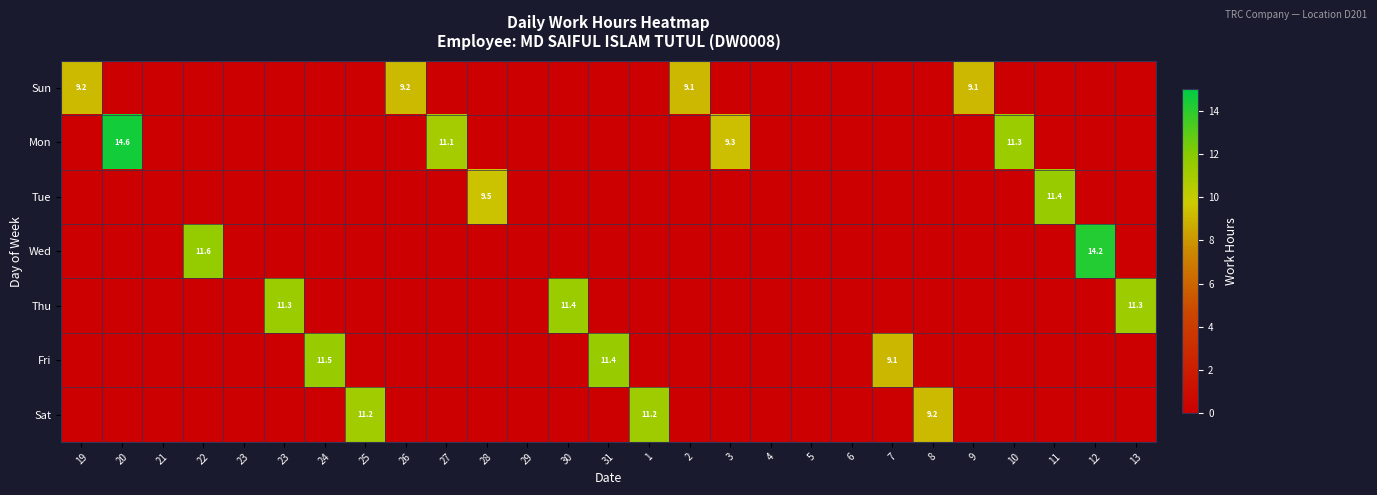

List the labels in order of Wed value, smallest first.

19, 20, 21, 23, 23, 24, 25, 26, 27, 28, 29, 30, 31, 1, 2, 3, 4, 5, 6, 7, 8, 9, 10, 11, 13, 22, 12